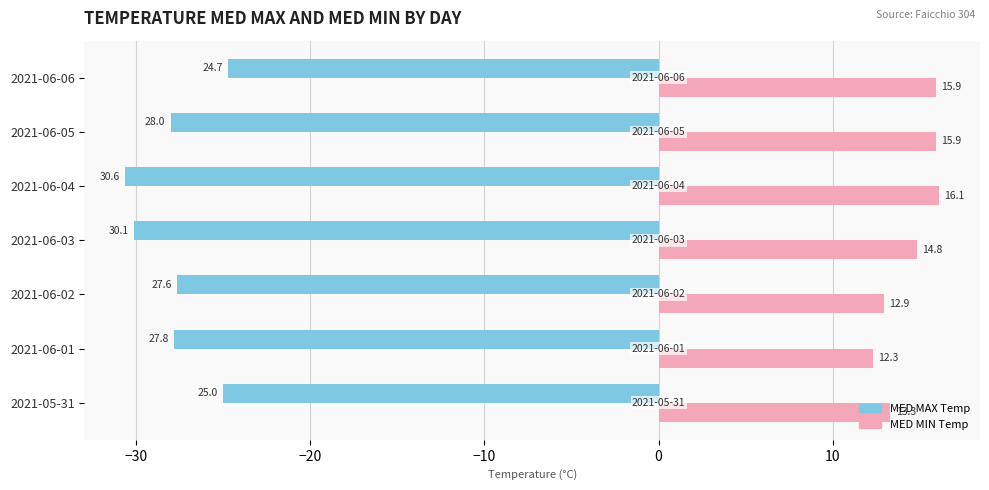

Which series changed the most between 2021-05-31 and 2021-06-03?

MED MAX Temp